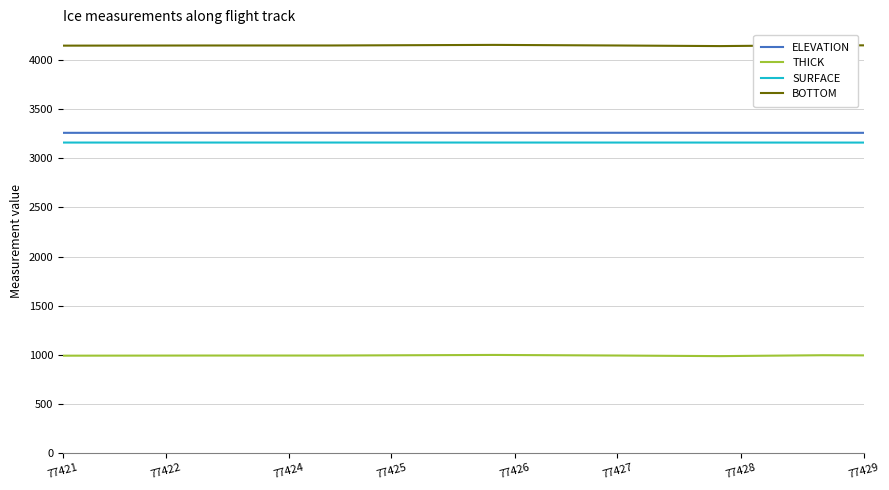

True or false: SURFACE and BOTTOM cross at least once.

False